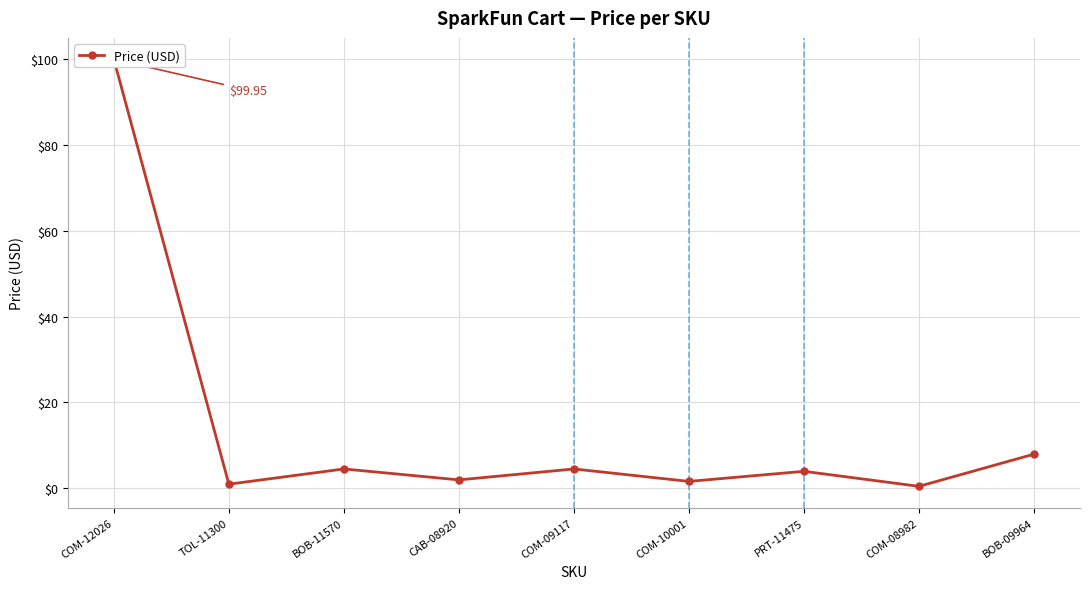

What is the change in value from PRT-11475 to BOB-09964?

+4.0